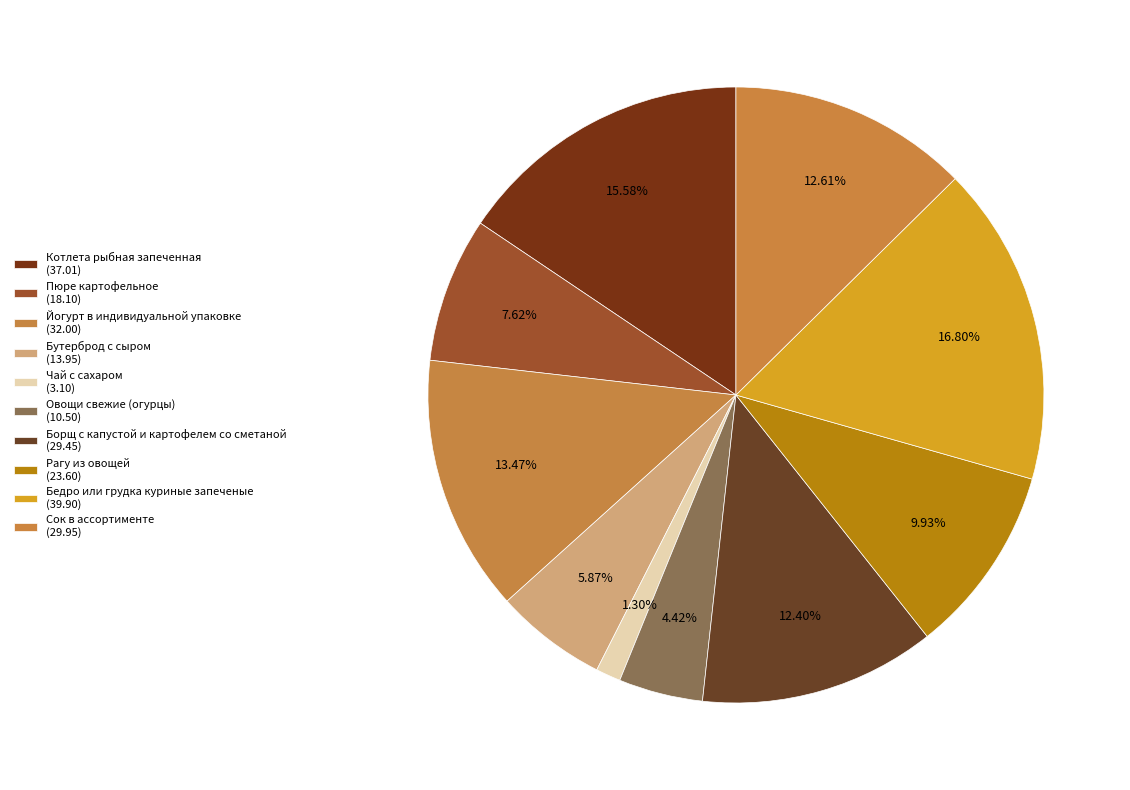

Is there a majority slice in this chart?

No